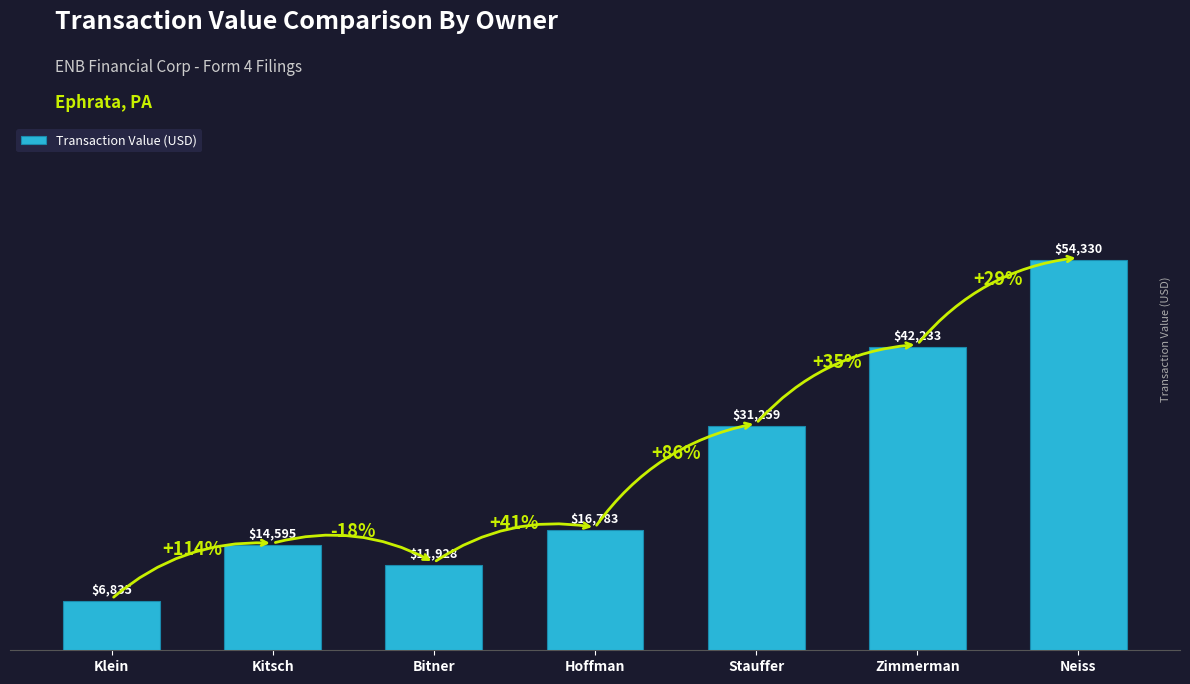

Where is the data nearest to the value 30582?

Stauffer